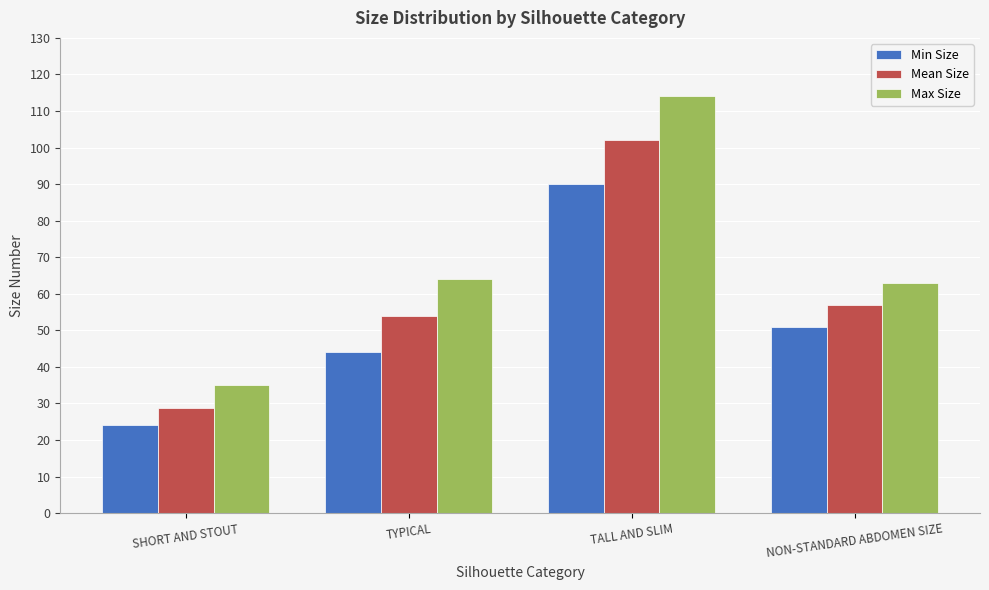

What is the difference between the highest and lowest values at SHORT AND STOUT?

11.0